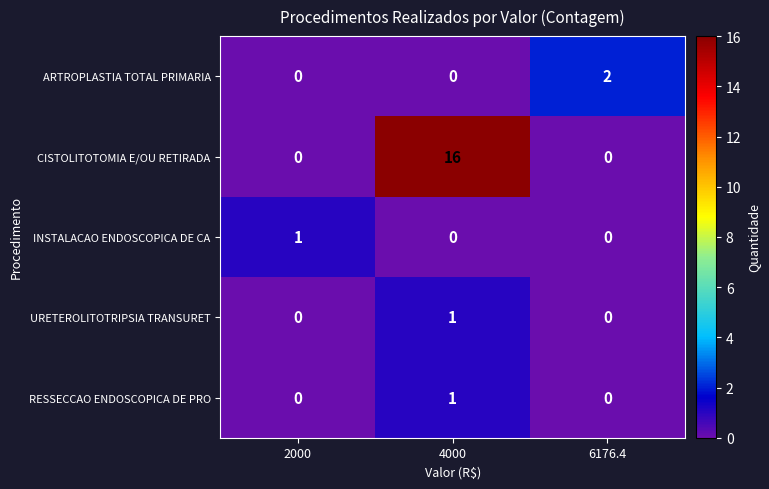

Which series changed the most between 2000 and 6176.4?

ARTROPLASTIA TOTAL PRIMARIA